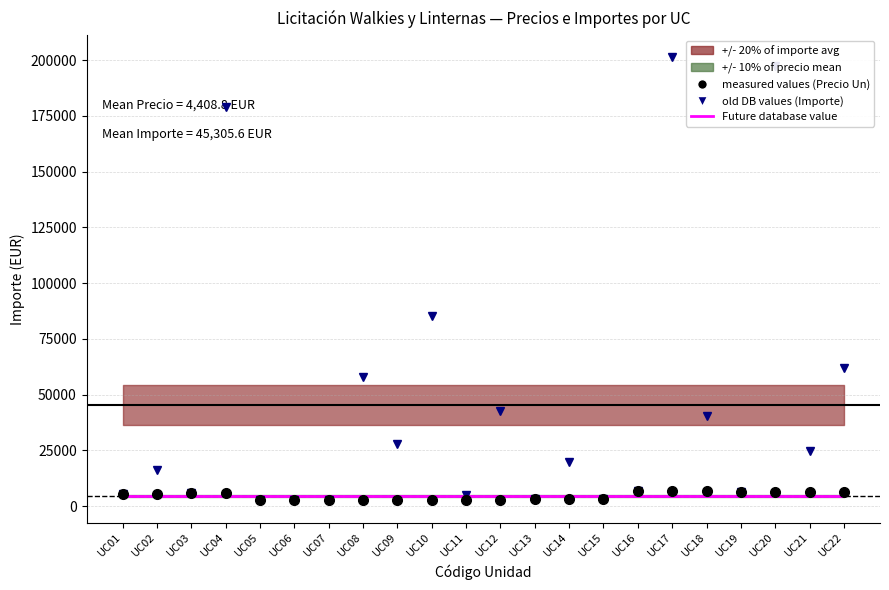

What is the value of the old DB values (Importe) point at the 8th from the left?

57730.0